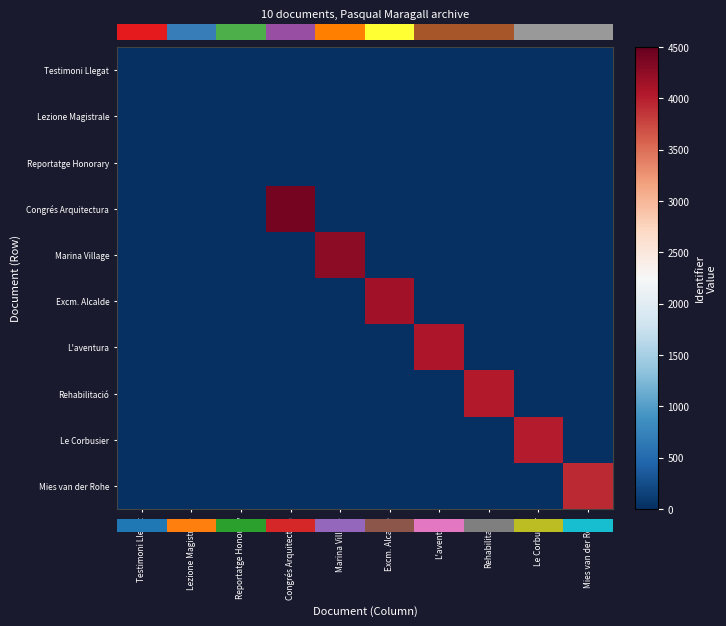

Which has a higher value, Le Corbusier or Excm. Alcalde?

Le Corbusier